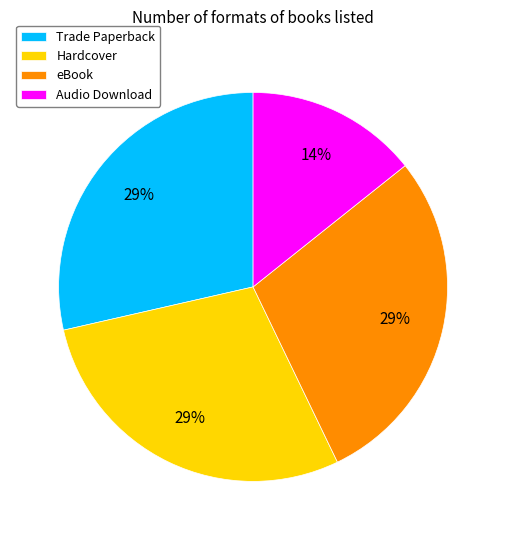

To the nearest percent, what is the average slice percentage?

25%